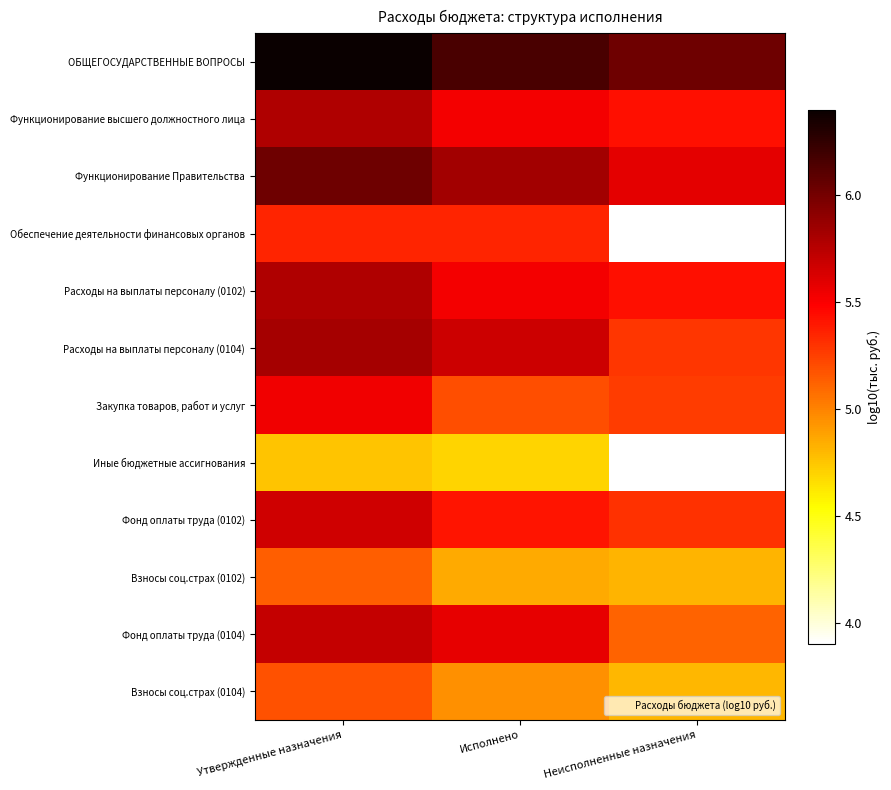

Between Утвержденные назначения and Исполнено, which is larger?

Утвержденные назначения